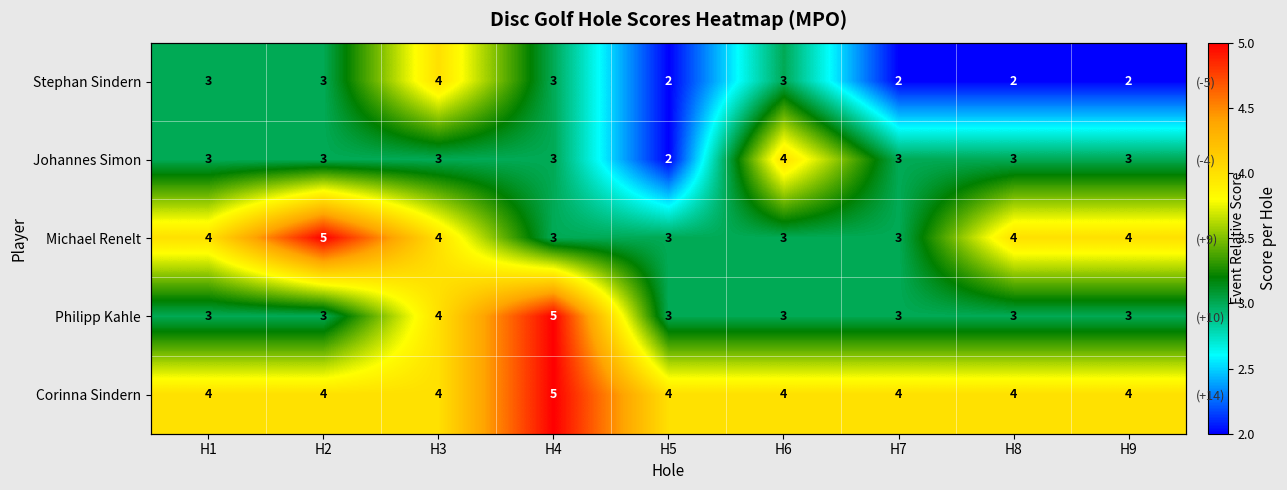

Read the Corinna Sindern value at H7.

4